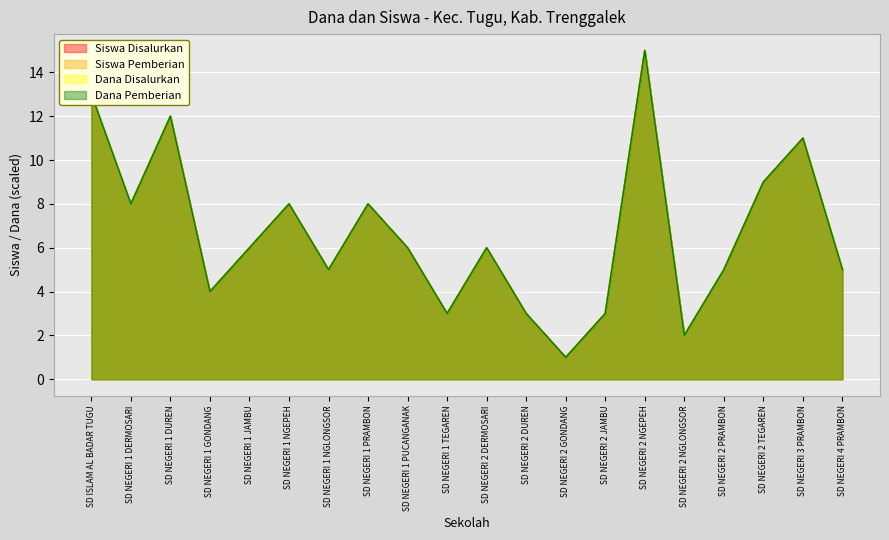

What value does the Dana Disalurkan series have at SD NEGERI 1 PUCANGANAK?

6